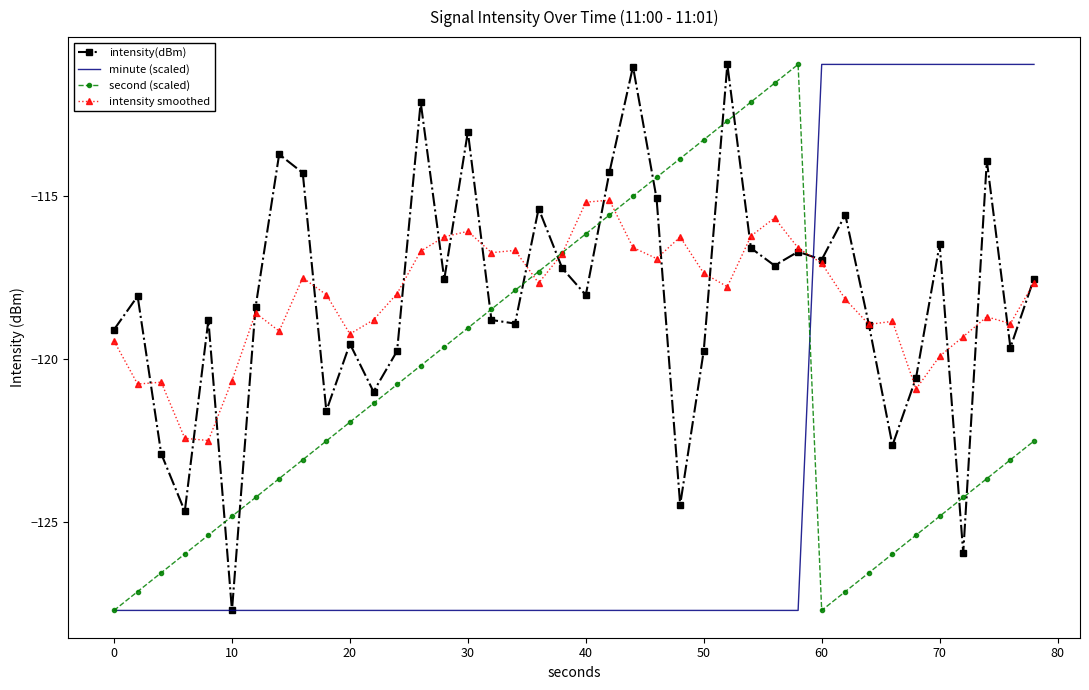

What is the average value of the intensity smoothed series?

-118.1